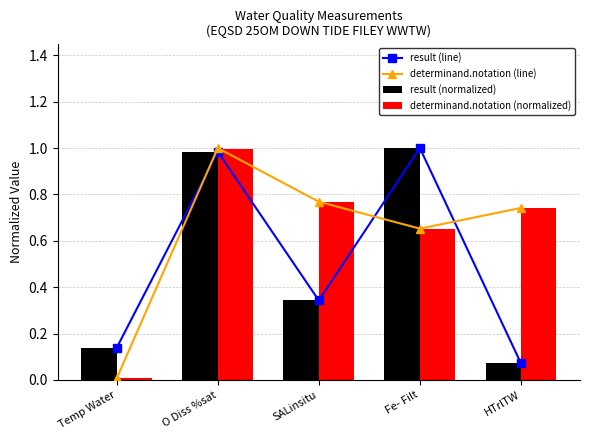

Which label corresponds to the largest value in the chart?

Fe- Filt